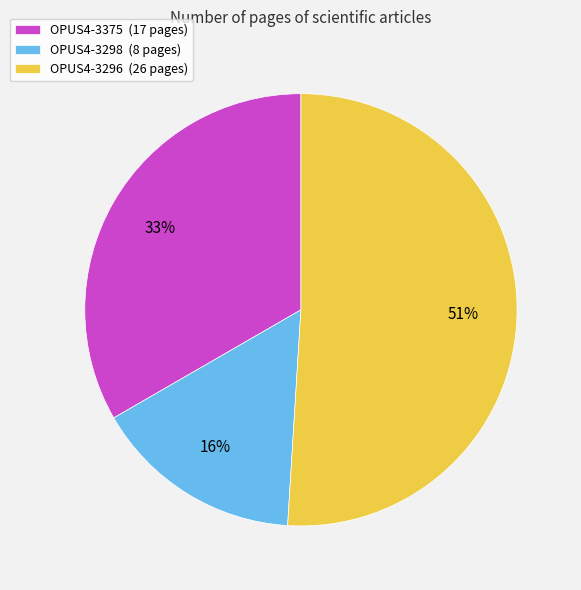

Count the number of slices in the pie.

3